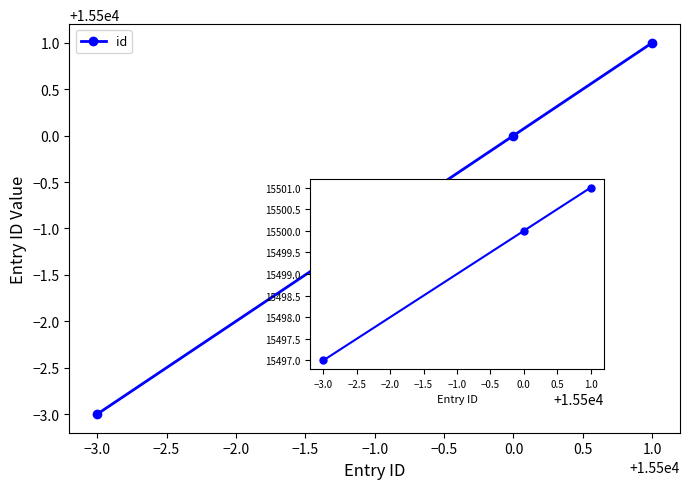

What is the smallest value displayed?

15497